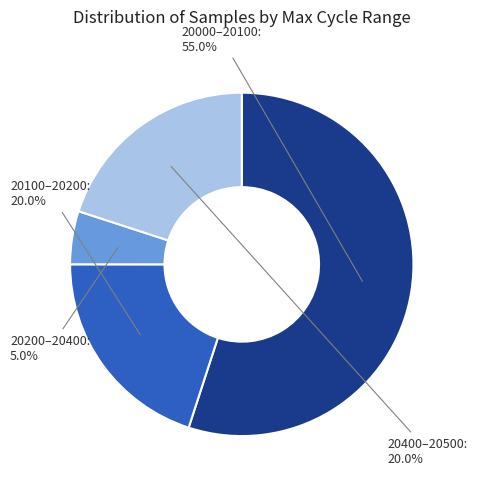

What percentage is NOT represented by 20400–20500?

80.0%